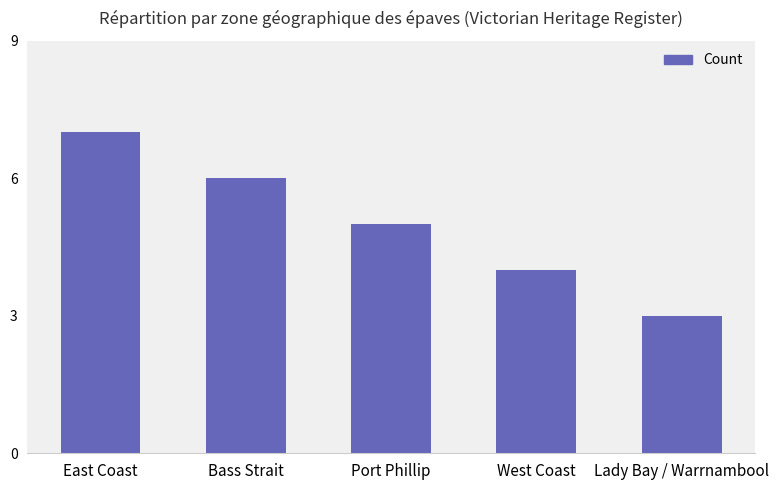

What is the maximum value shown in the chart?

7